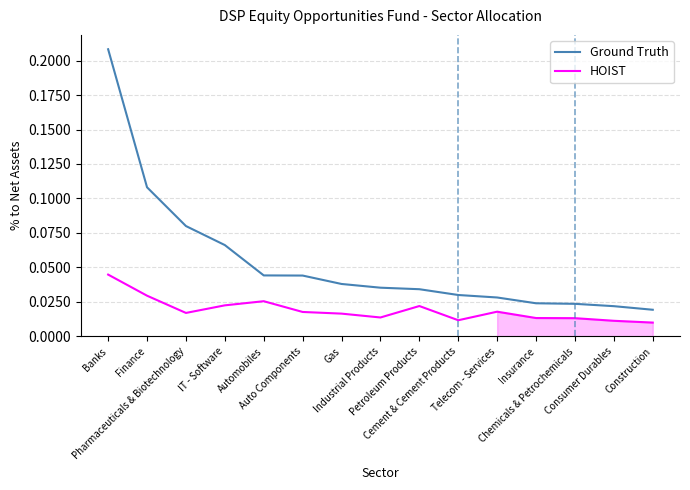

How many HOIST values are between 0 and 1?

15